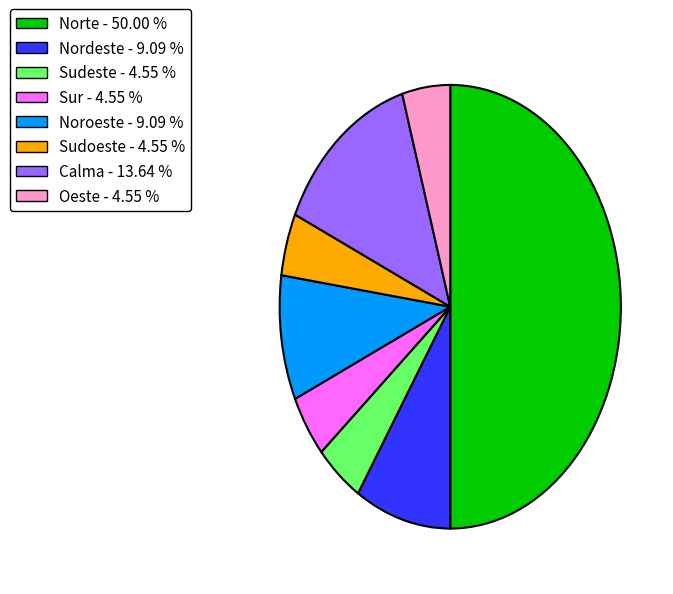

True or false: Nordeste accounts for 9% of the total.

True